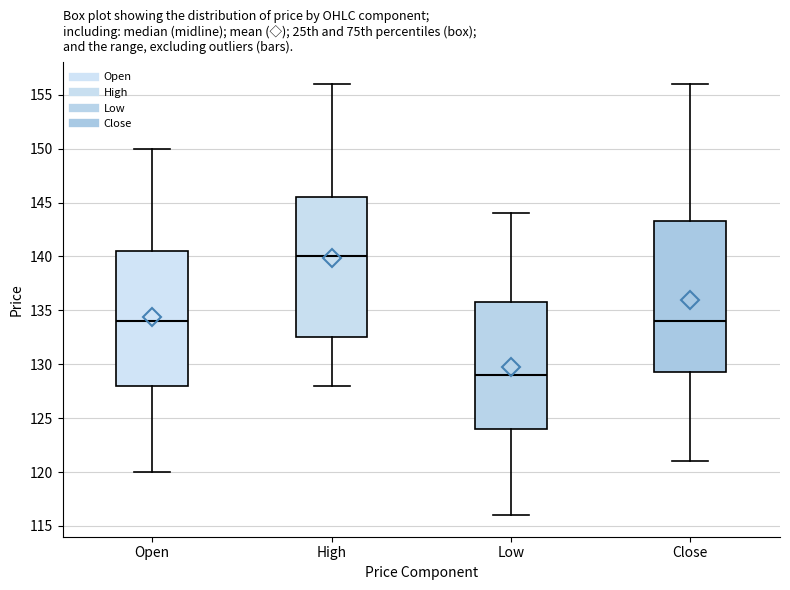

Reading left to right, transcribe this box plot: for each box, give where its median line is, the range the box spans, and where its two whiskers end, as read against the y-axis. The values are not printed on the chart, so give them approximately, as read against the axis.

Open: median 134.0, box 128.0 to 140.5, whiskers 120.0 to 150.0
High: median 140.0, box 132.5 to 145.5, whiskers 128.0 to 156.0
Low: median 129.0, box 124.0 to 136.0, whiskers 116.0 to 144.0
Close: median 134.0, box 129.5 to 143.5, whiskers 121.0 to 156.0